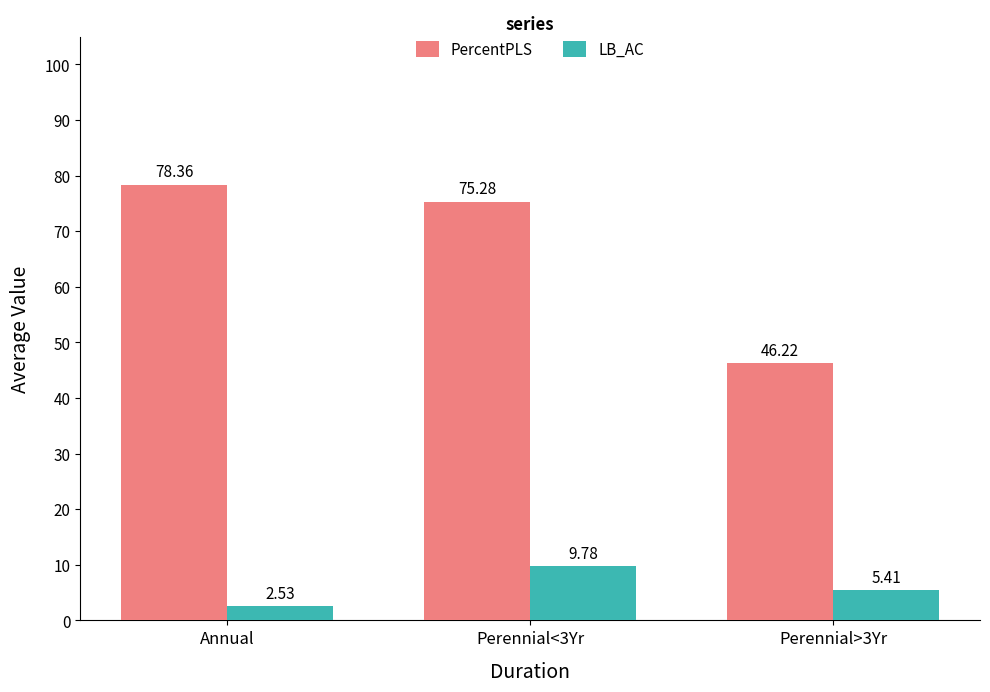

The PercentPLS series shows 48.5 at Annual. True or false?

False